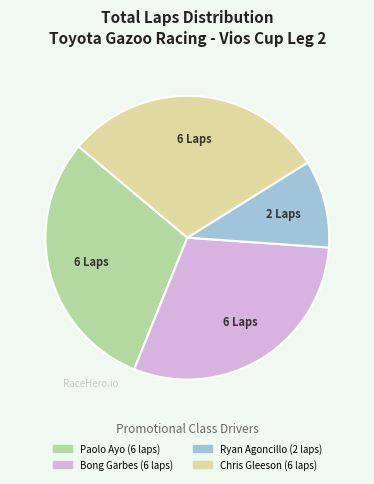

Count the number of slices in the pie.

4